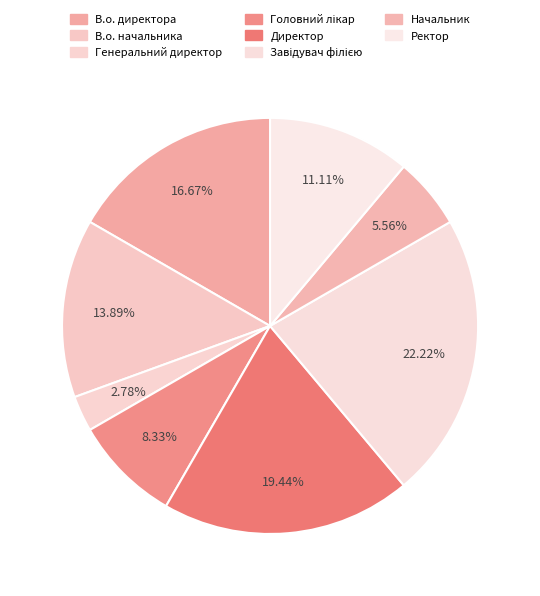

How many slices are in this pie chart?

8